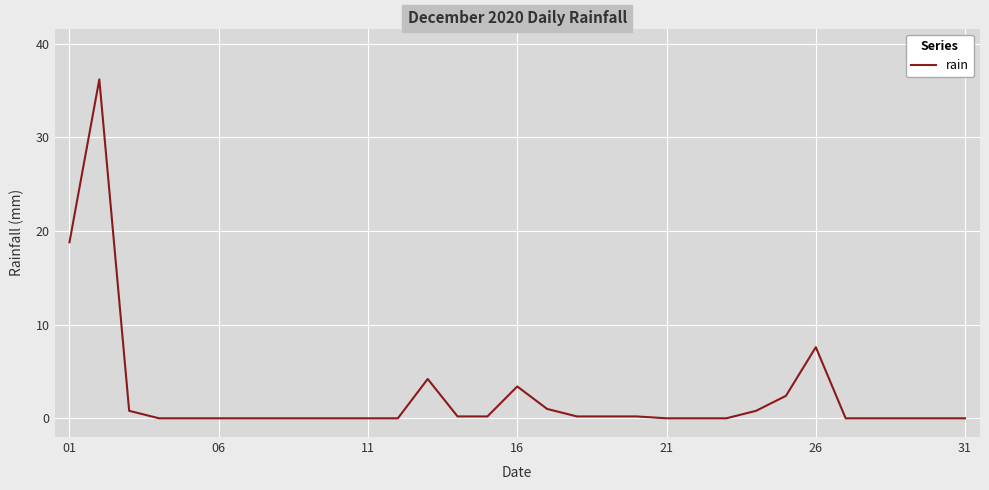

Reading left to right, what are all the values shown in this chart?

18.8	36.2	0.8	0.0	0.0	0.0	0.0	0.0	0.0	0.0	0.0	0.0	4.2	0.2	0.2	3.4	1.0	0.2	0.2	0.2	0.0	0.0	0.0	0.8	2.4	7.6	0.0	0.0	0.0	0.0	0.0